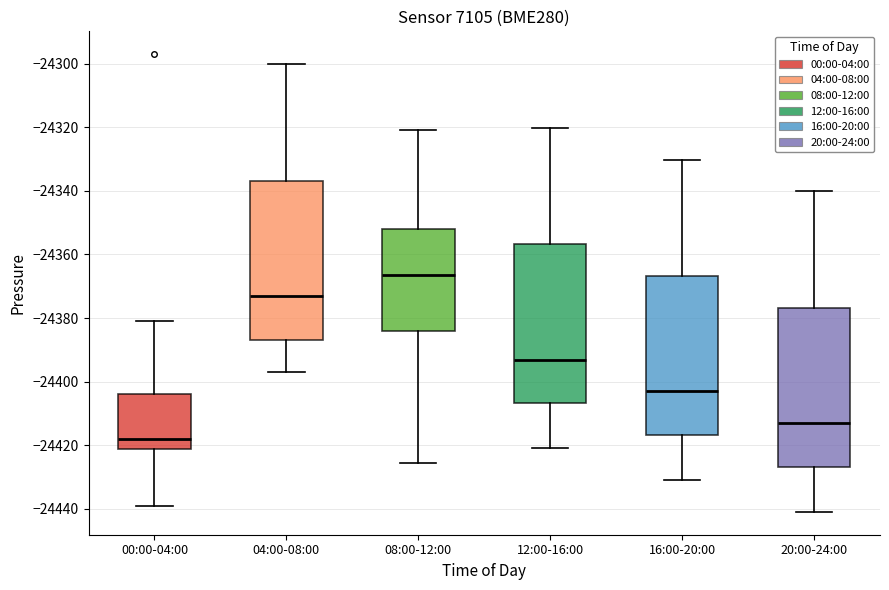

Which box has the lowest median line?

00:00-04:00